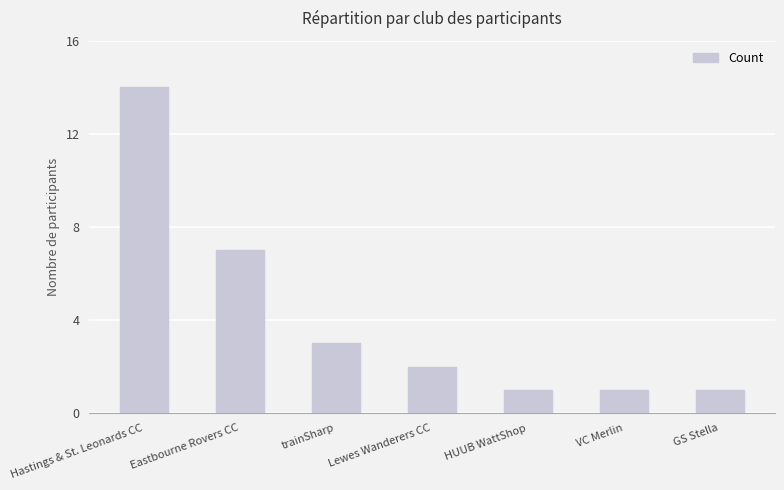

What position from the left is GS Stella?

7